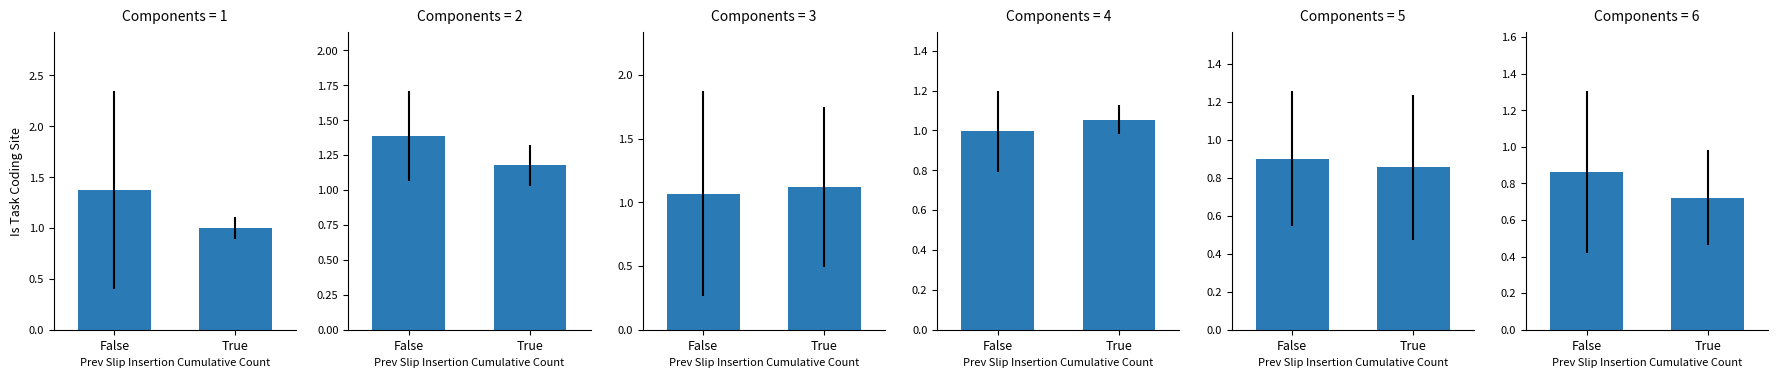

What is the average value of the Jan series?

1.2